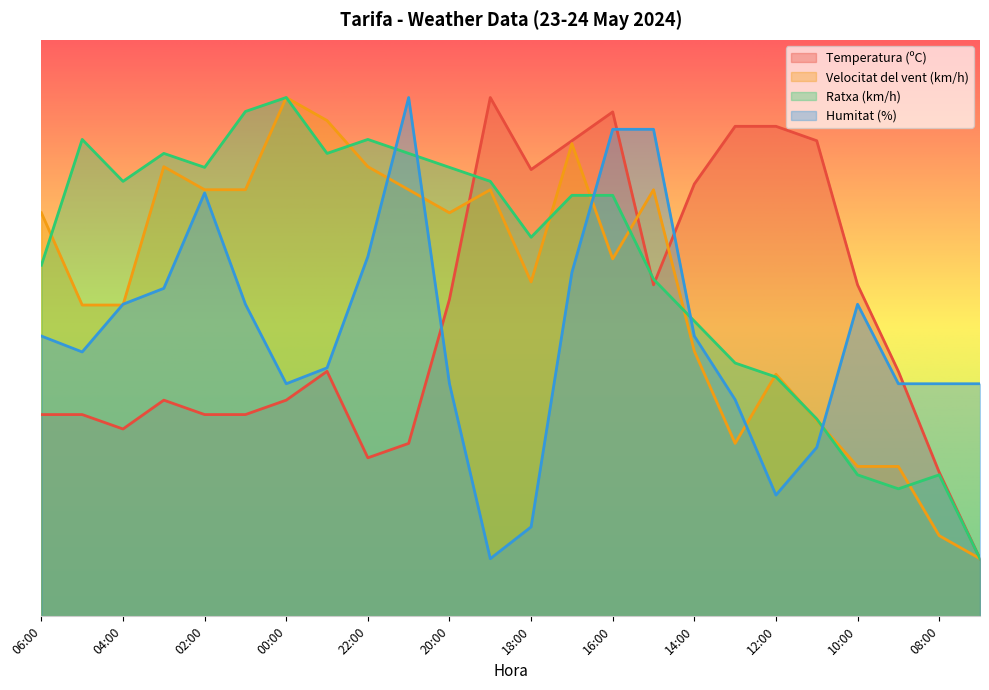

Where is Humitat (%) nearest to the value 50?

06:00